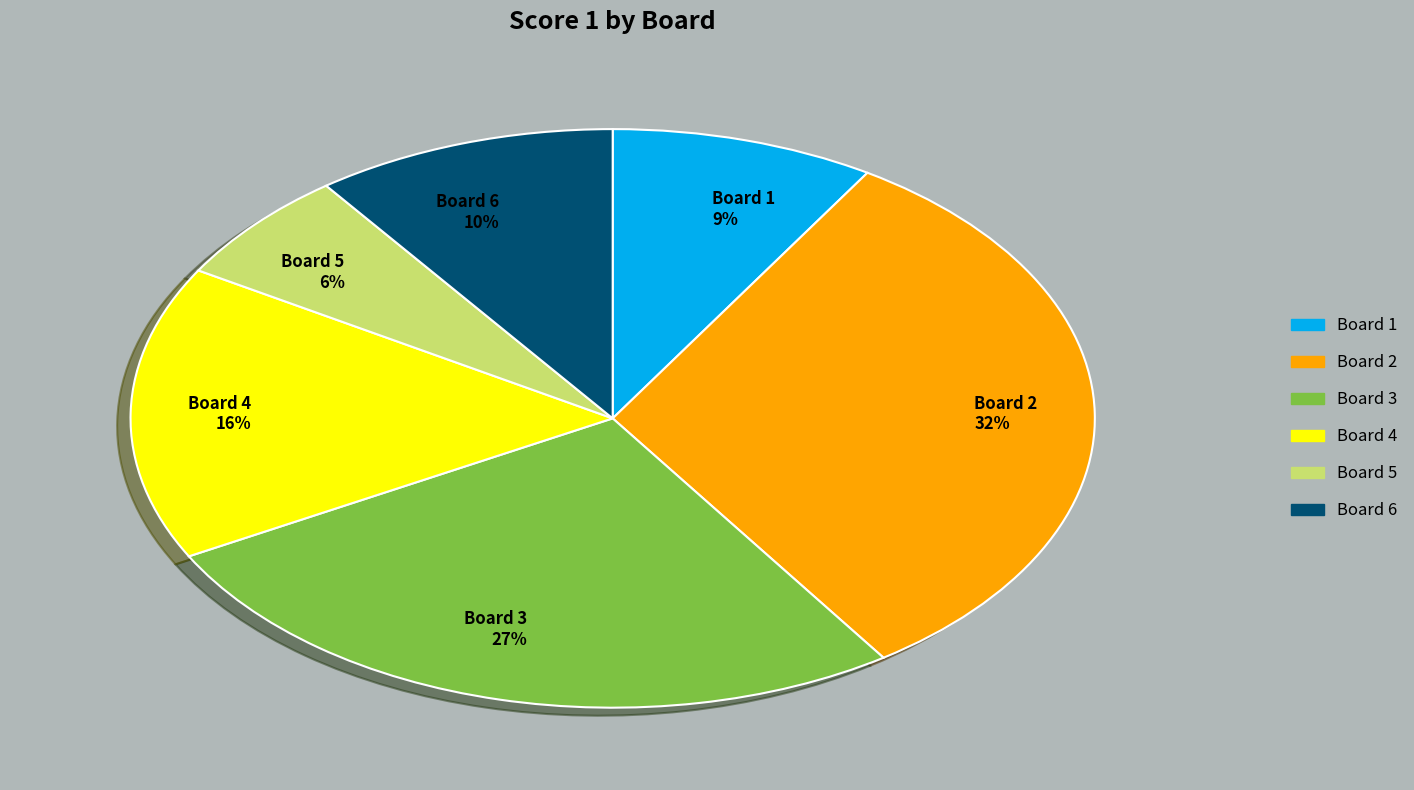

Do Board 3 27% and Board 4 16% together represent more than half of the pie?

No